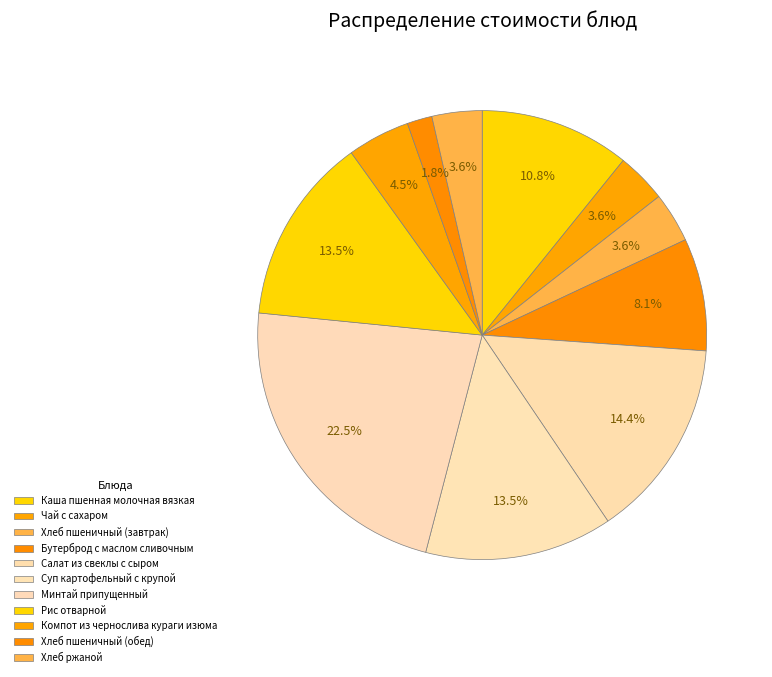

What is the ratio of the value at Суп картофельный с крупой to the value at Салат из свеклы с сыром?

0.9